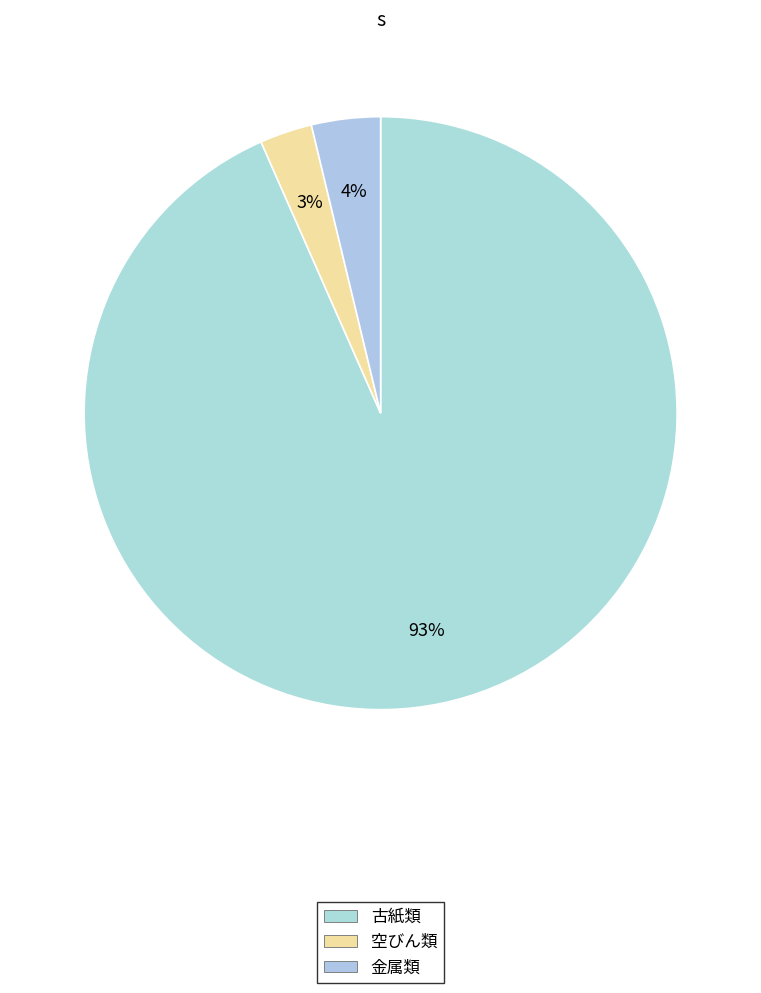

Count the number of slices in the pie.

3